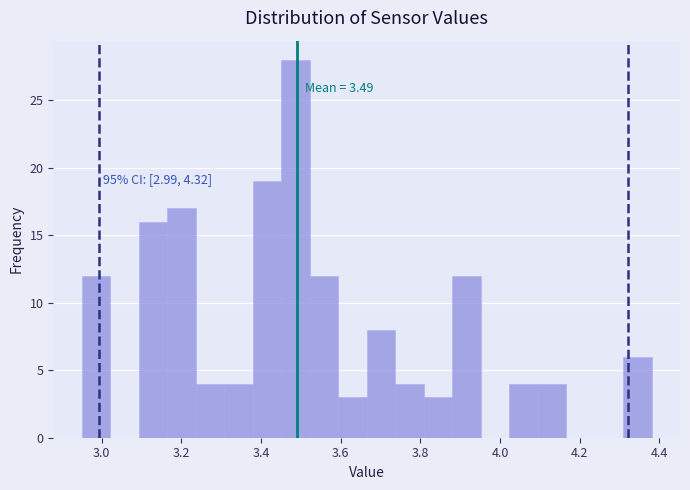

Around what value on the x-axis is the tallest bar? Give the approximate position of its centre, as read against the axis.

3.48